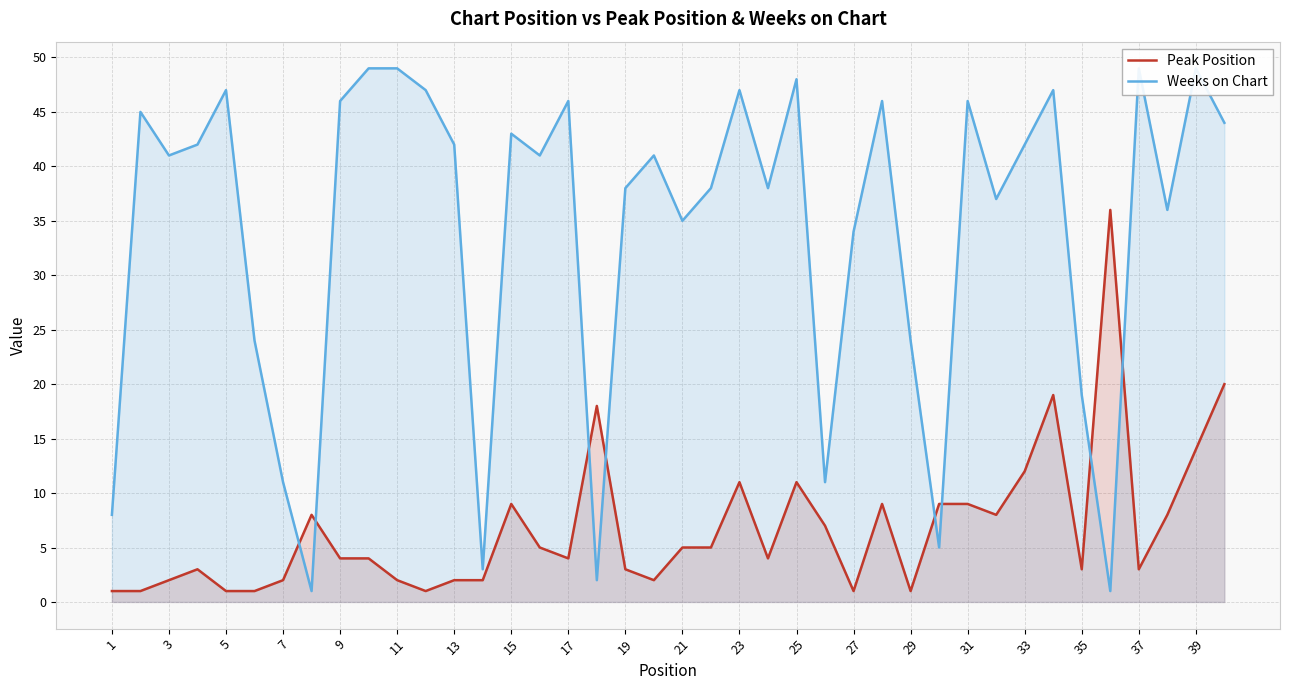

Which series ends up on top after the final intersection of Peak Position and Weeks on Chart?

Weeks on Chart